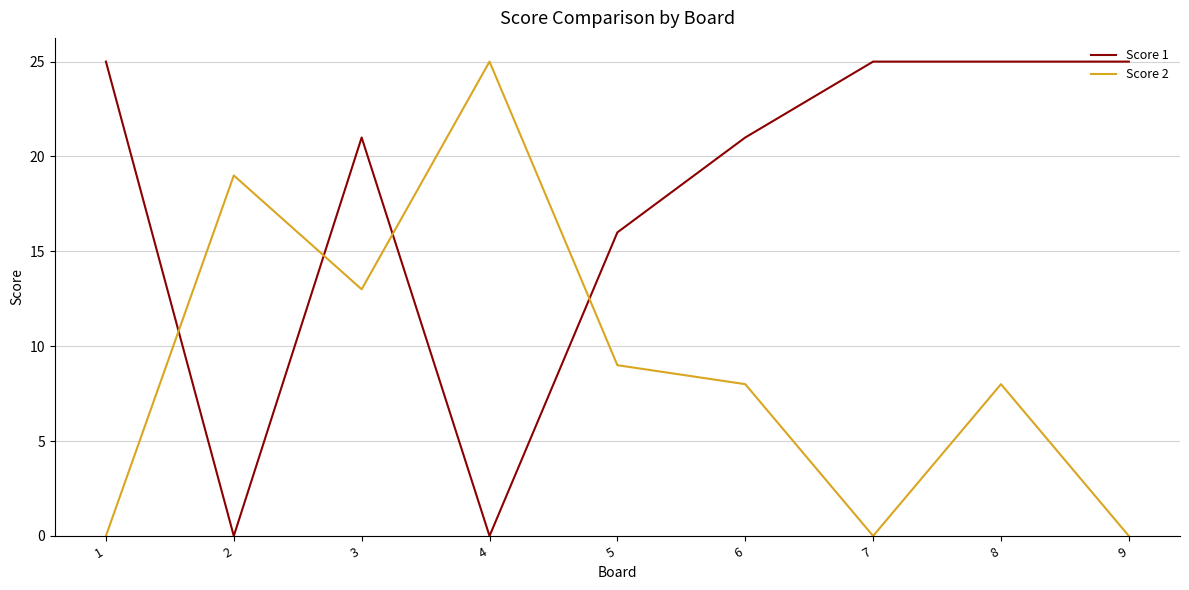

Reading left to right, what are all the values shown in this chart?

Score 1: 1=25	2=0	3=21	4=0	5=16	6=21	7=25	8=25	9=25
Score 2: 1=0	2=19	3=13	4=25	5=9	6=8	7=0	8=8	9=0